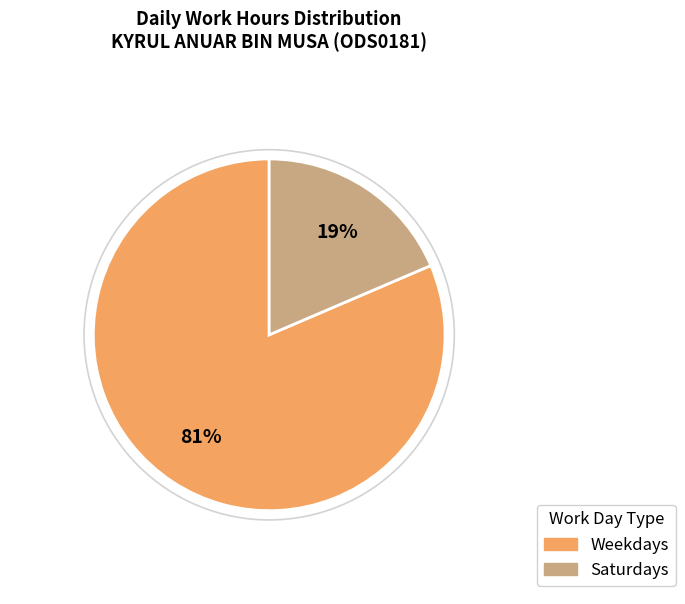

Is there any slice that represents more than half of the pie?

Yes